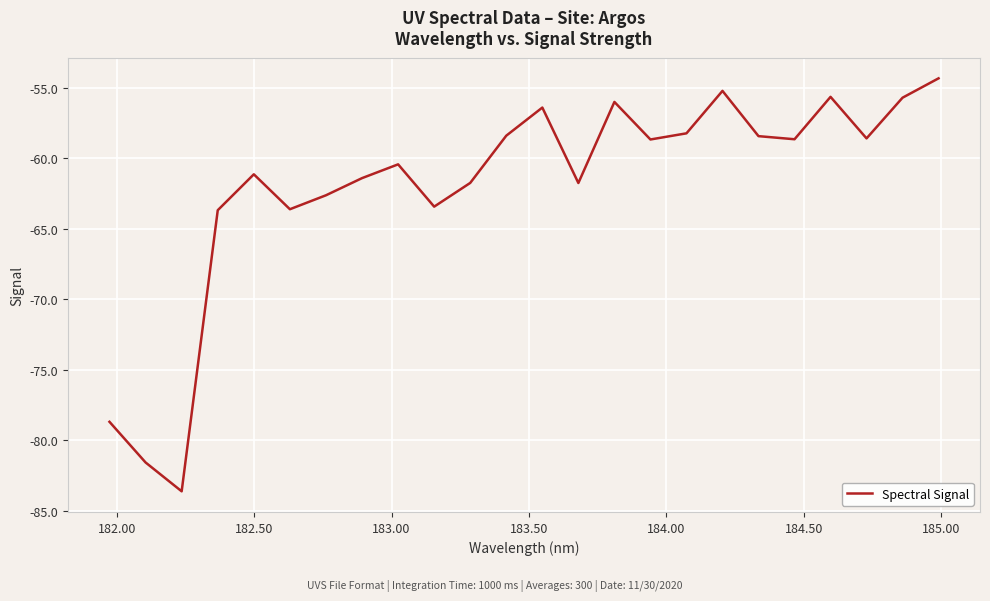

Does the chart display data point markers on the line(s)?

No